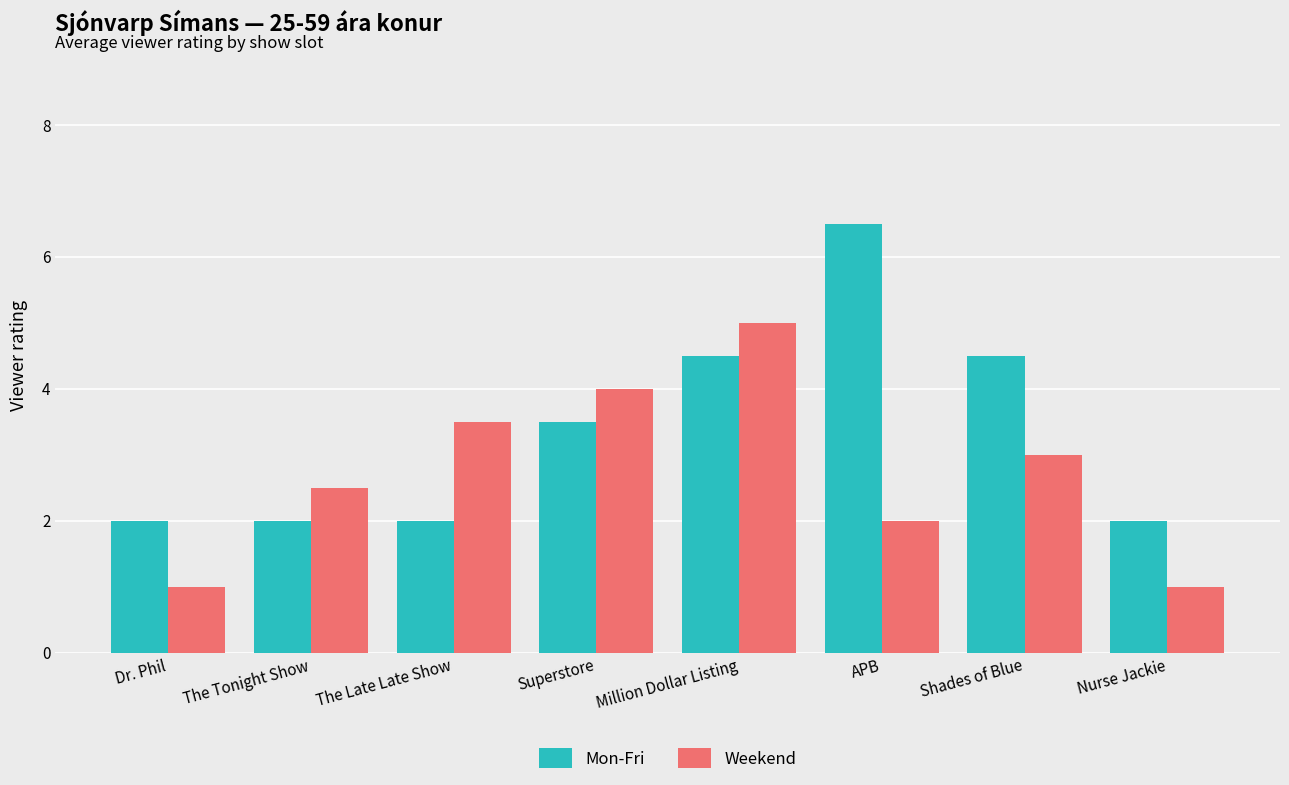

Does the chart contain stacked bars?

No